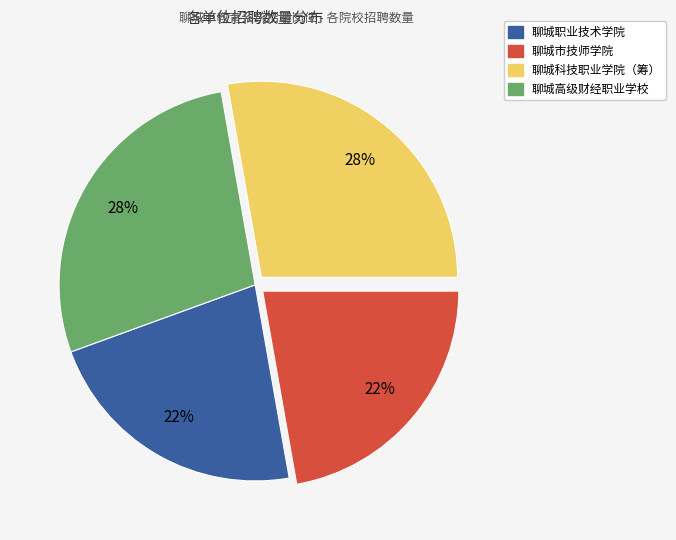

How many segments does this pie chart have?

4